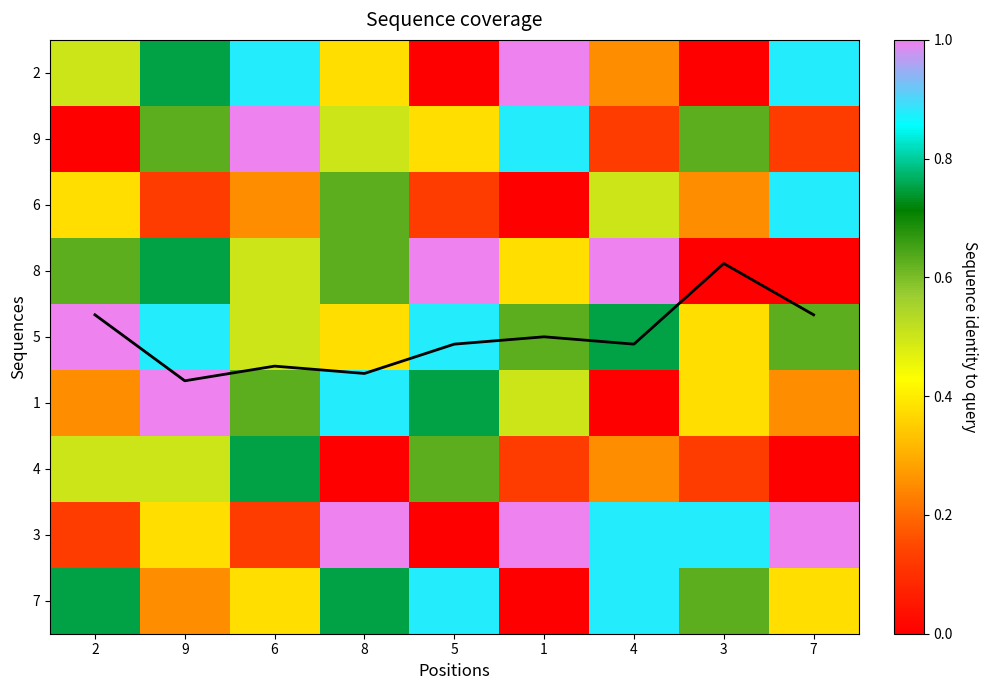

The 2 series shows 0.4 at 8. True or false?

True